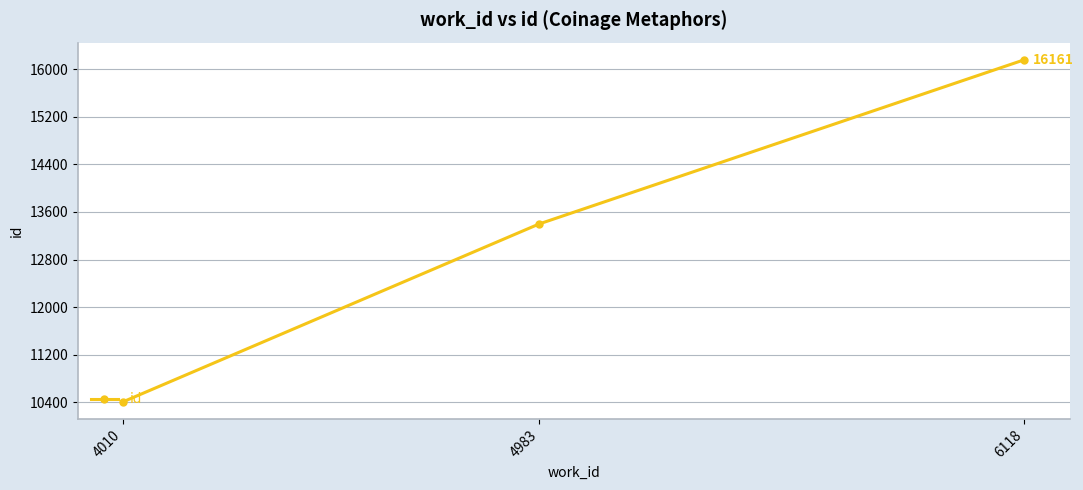

Rank the categories by value from lowest to highest.

4010, 4983, 6118